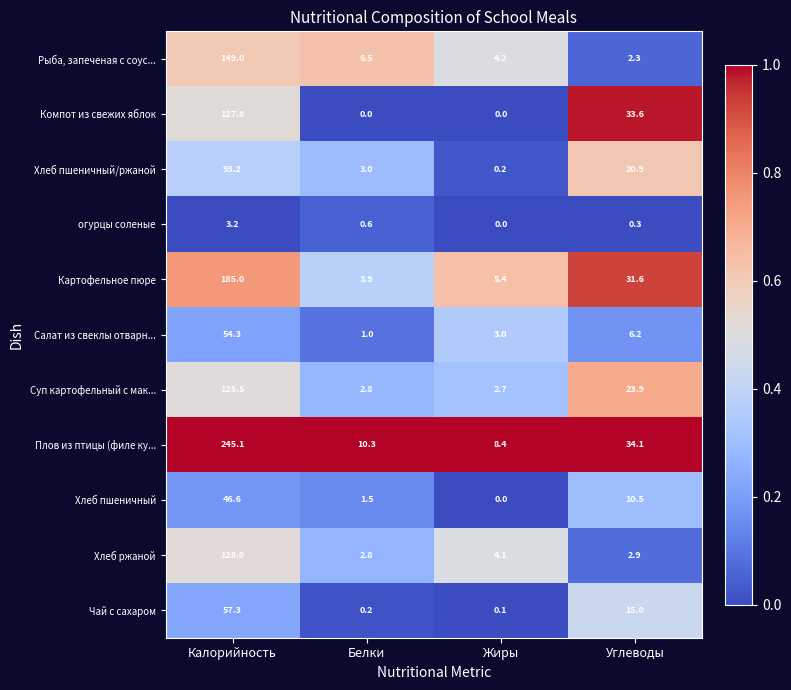

What is the average value of the Суп картофельный с мак... series?

38.7